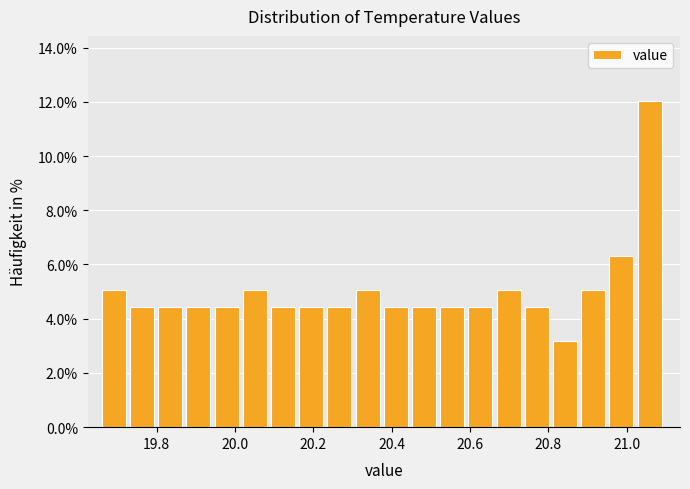

Around what value on the x-axis is the tallest bar? Give the approximate position of its centre, as read against the axis.

21.06